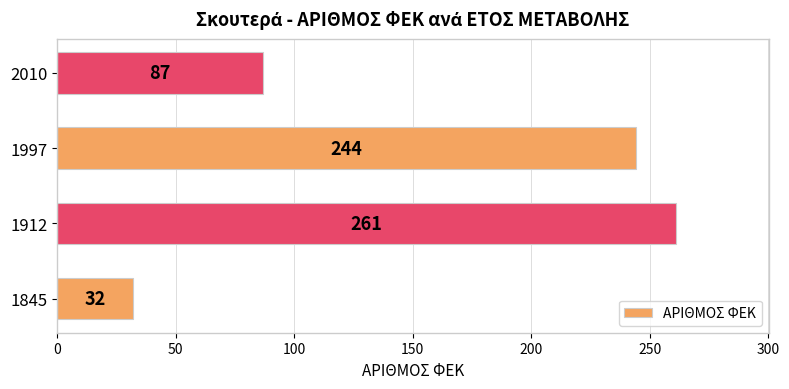

List the labels in order of value, smallest first.

1845, 2010, 1997, 1912